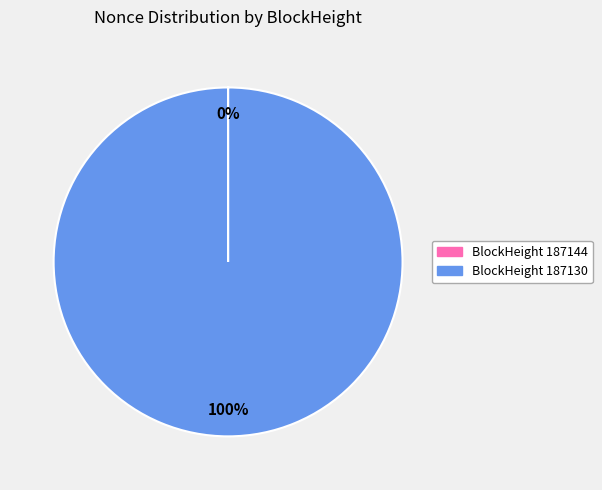

To the nearest percent, what is the difference between the largest and smallest slice percentages?

100%